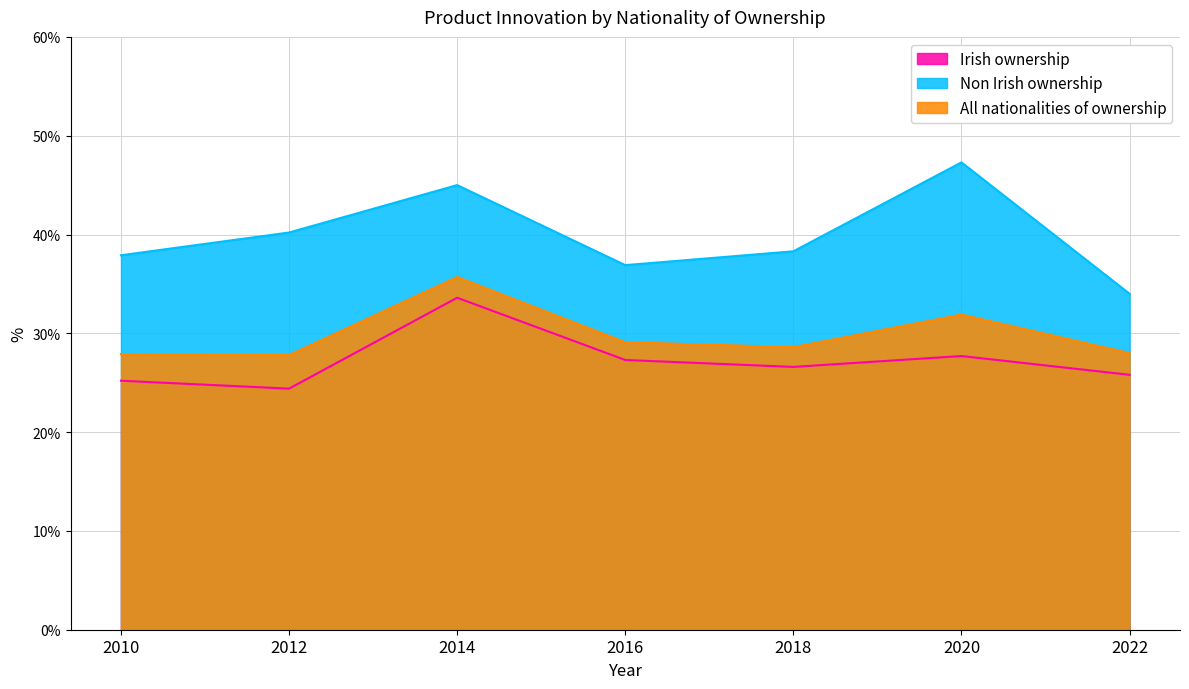

True or false: Irish ownership and Non Irish ownership intersect in this chart.

False